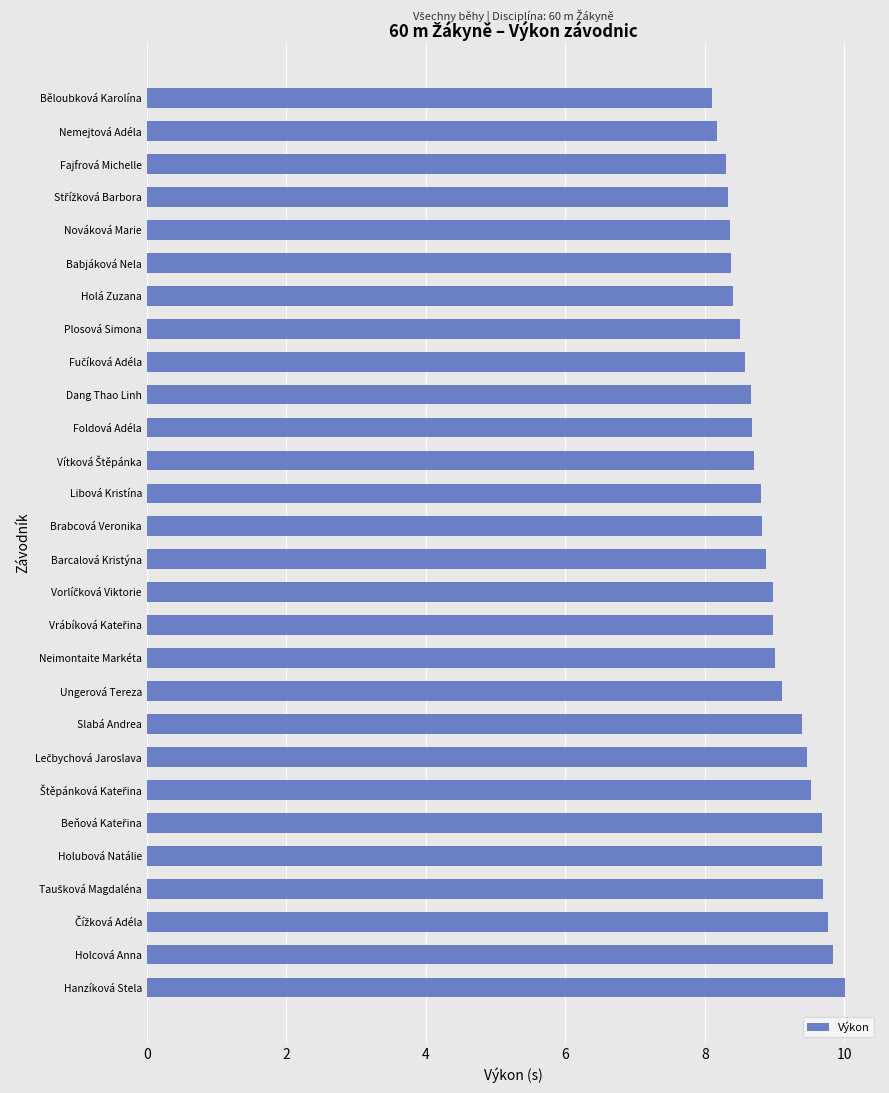

True or false: the data shows 8.3 at Fajfrová Michelle.

True